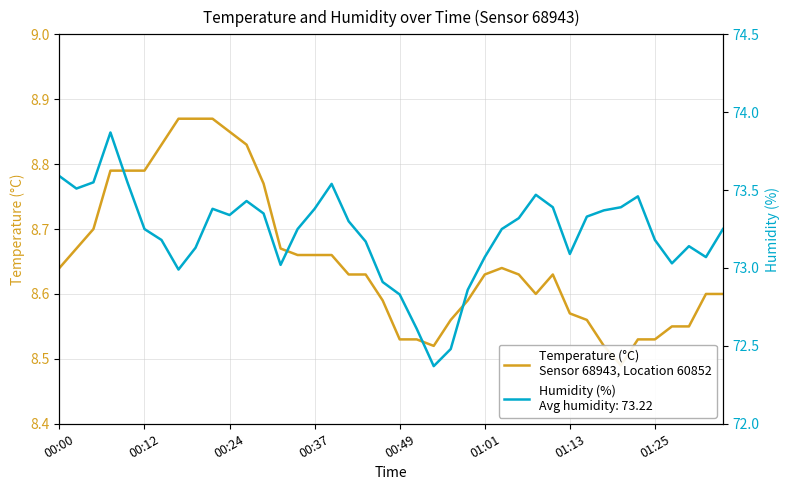

How many interior local valleys (lower than both neighbors) does the data have?

3